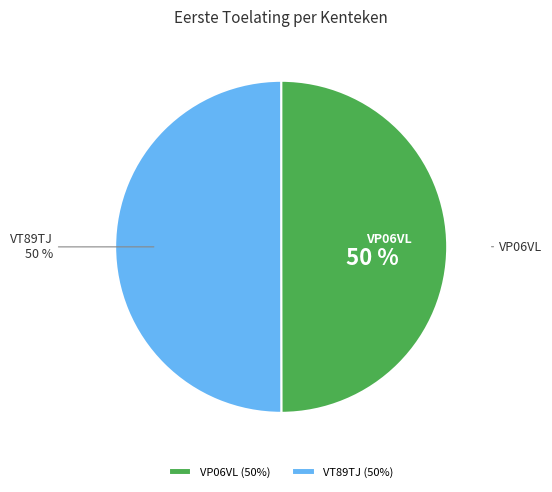

What is the ratio of the value at VT89TJ to the value at VP06VL?

1.0